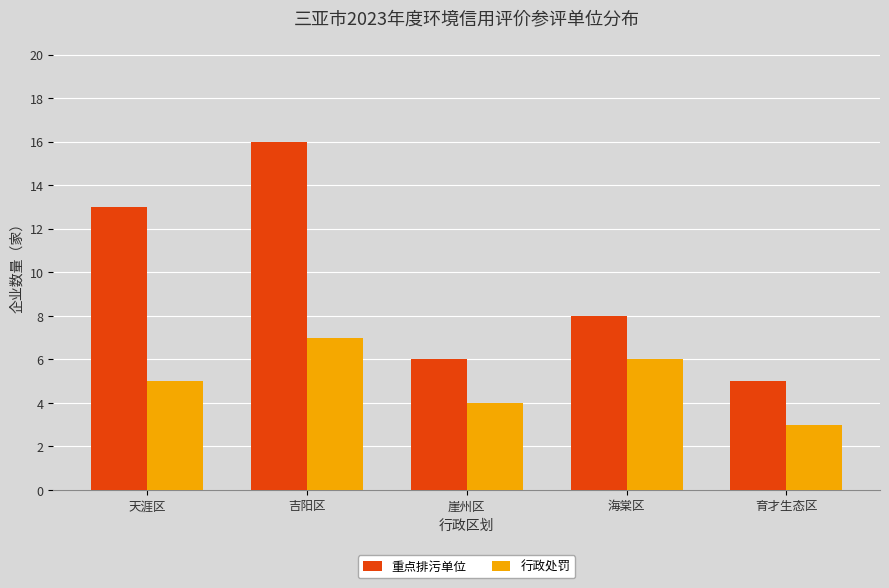

The 行政处罚 series shows 3 at 育才生态区. True or false?

True